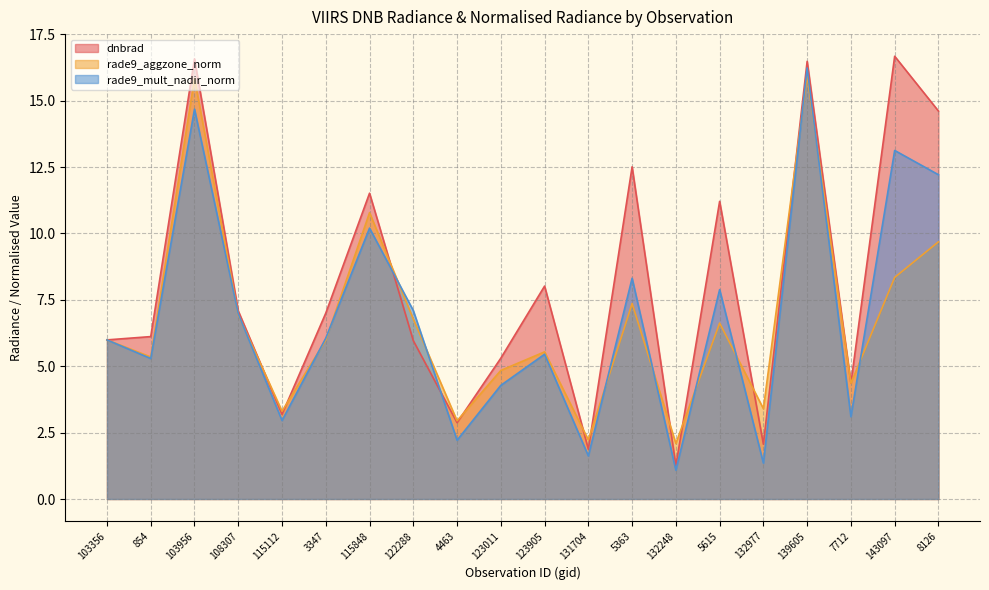

What is the sum of the rade9_aggzone_norm values at 132248 and 8126?

11.8